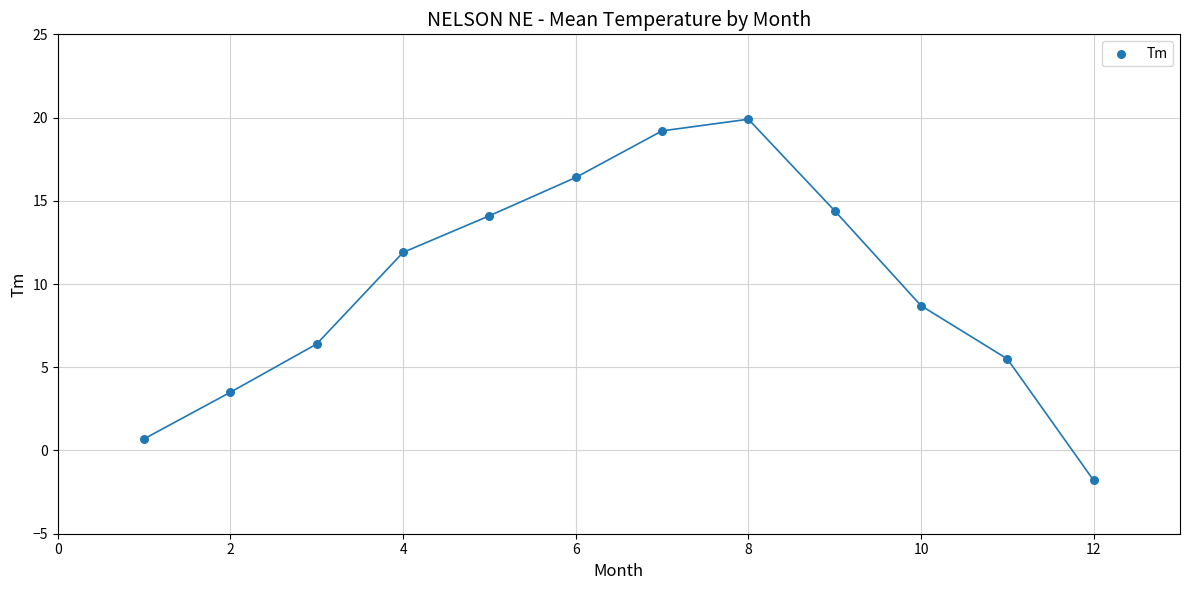

What is the range of Y values (max minus min)?

21.7